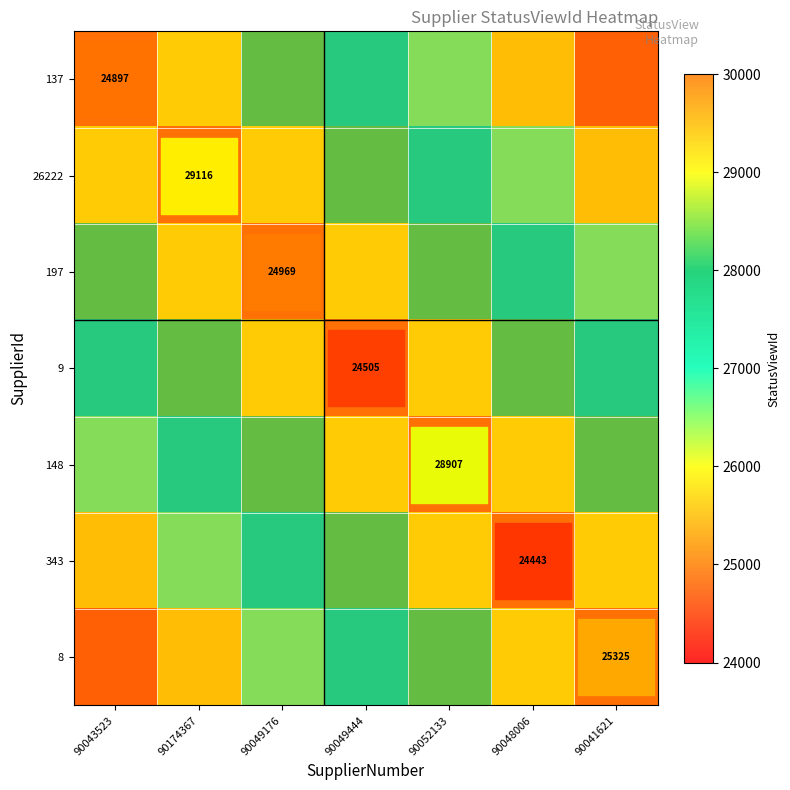

What is the difference between the highest and lowest values at 90052133?

3428.6